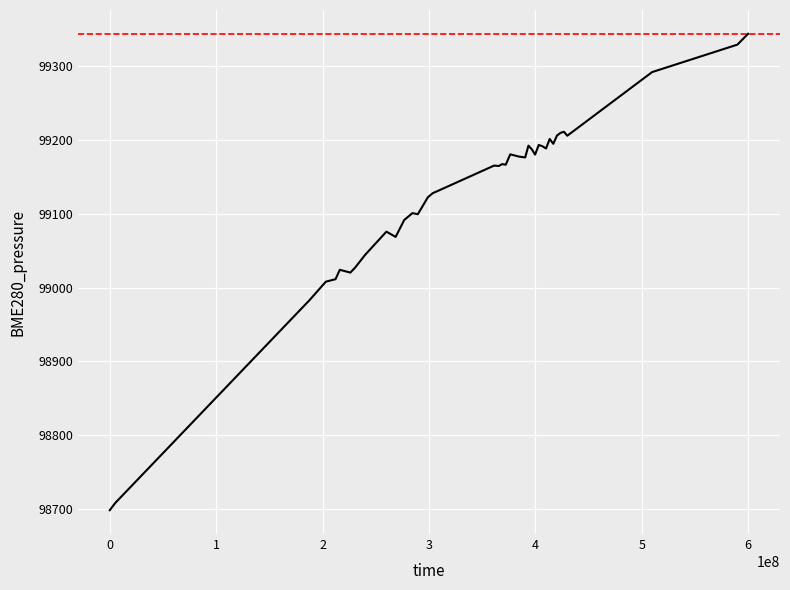

What is the minimum value shown in the chart?

98698.4